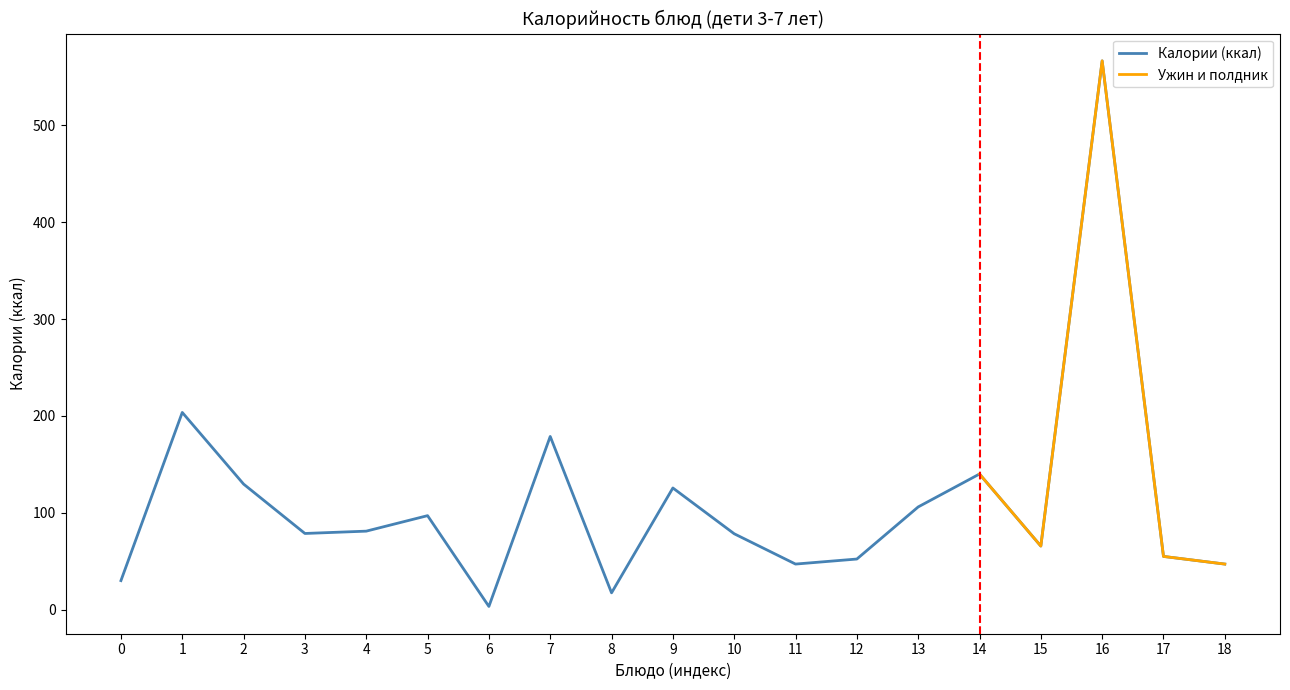

What is the maximum value for Калории (ккал)?

566.7